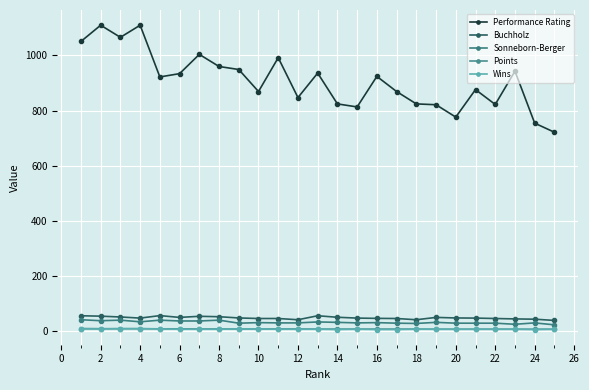

At how many categories does at least one series exceed 928?

11